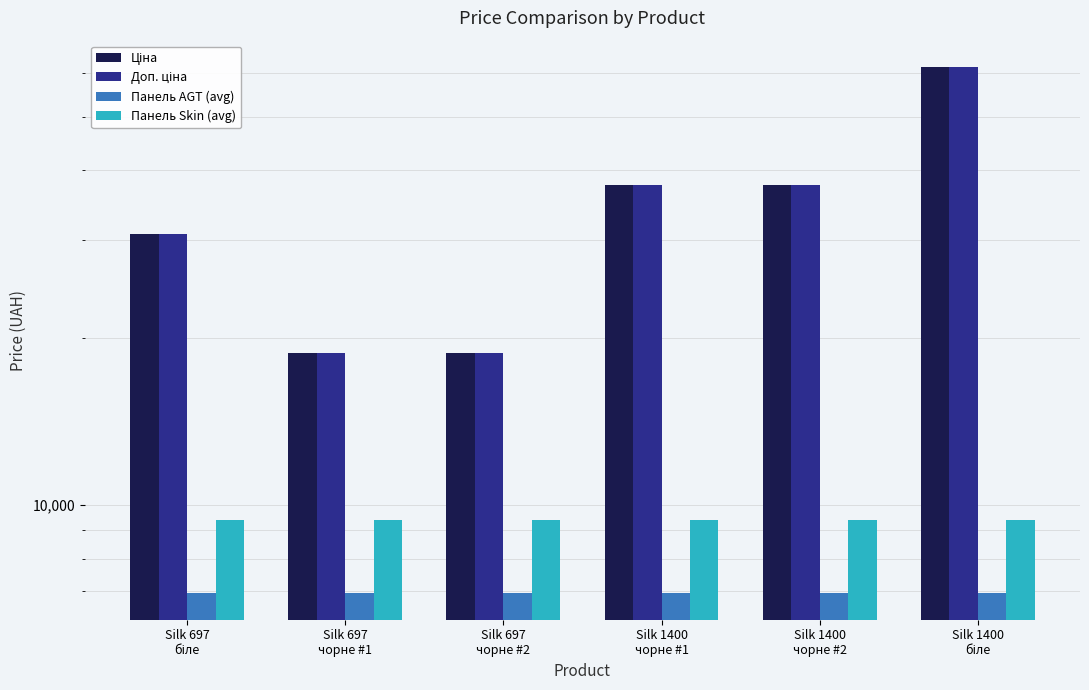

True or false: Доп. ціна has a value of 61434.3 at Silk 1400
біле.

True